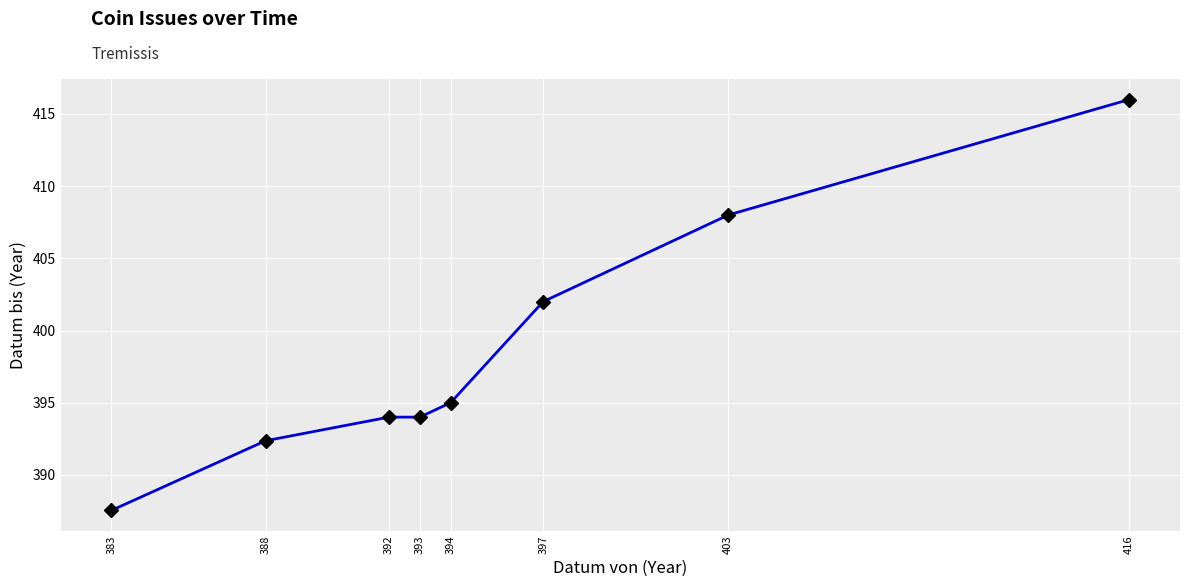

Does the chart display data point markers on the line(s)?

Yes